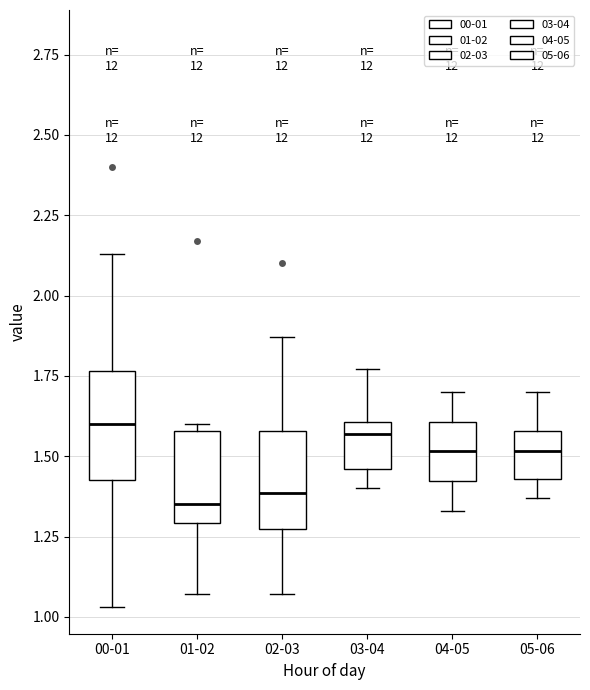

Reading left to right, transcribe this box plot: for each box, give where its median line is, the range the box spans, and where its two whiskers end, as read against the y-axis. The values are not printed on the chart, so give them approximately, as read against the axis.

00-01: median 1.60, box 1.45 to 1.75, whiskers 1.05 to 2.15
01-02: median 1.35, box 1.30 to 1.60, whiskers 1.05 to 1.60 (just above the box's upper edge)
02-03: median 1.40, box 1.30 to 1.60, whiskers 1.05 to 1.85
03-04: median 1.55, box 1.45 to 1.60, whiskers 1.40 to 1.75
04-05: median 1.50, box 1.40 to 1.60, whiskers 1.35 to 1.70
05-06: median 1.50, box 1.45 to 1.60, whiskers 1.35 to 1.70